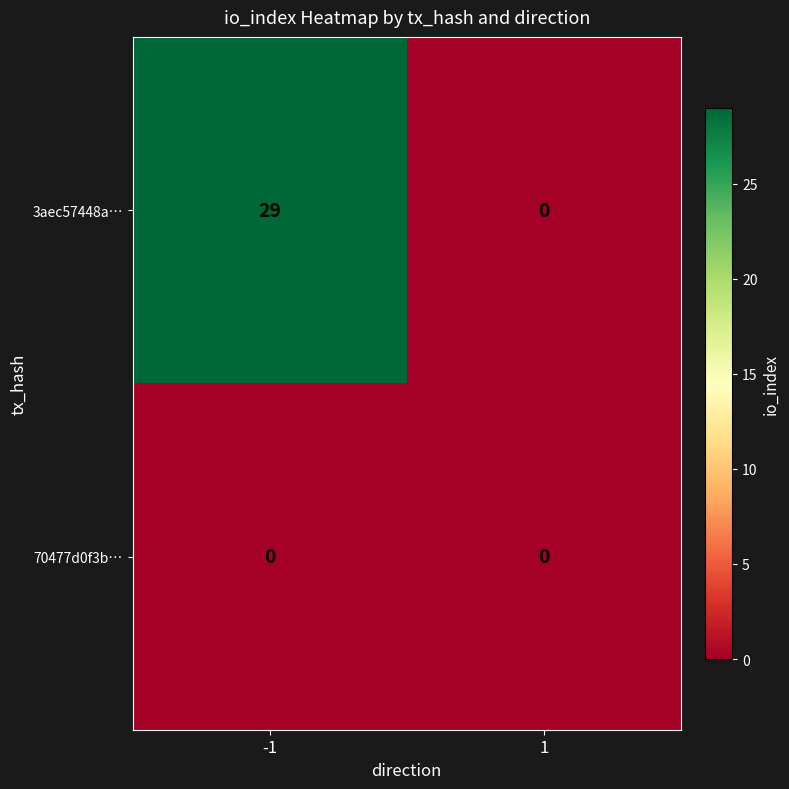

At which category is the sum across all series the highest?

-1